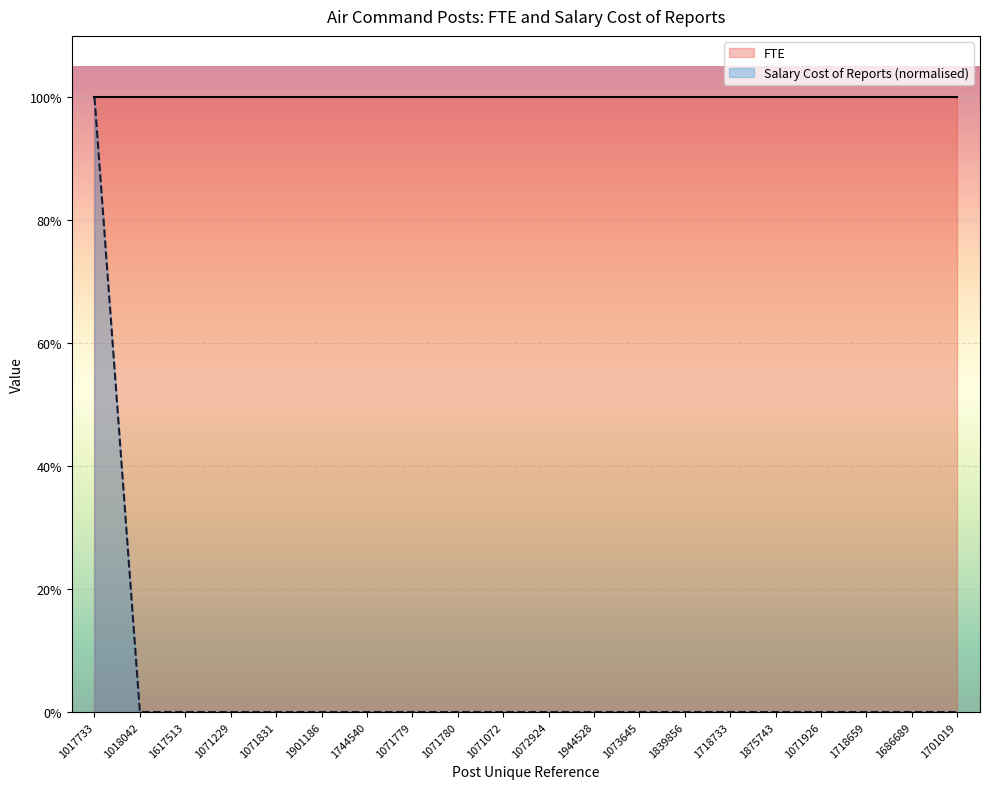

Reading left to right, what are all the values shown in this chart?

1017733=1	1018042=0	1617513=0	1071229=0	1071831=0	1901186=0	1744540=0	1071779=0	1071780=0	1071072=0	1072924=0	1944528=0	1073645=0	1839856=0	1718733=0	1875743=0	1071926=0	1718659=0	1686689=0	1701019=0